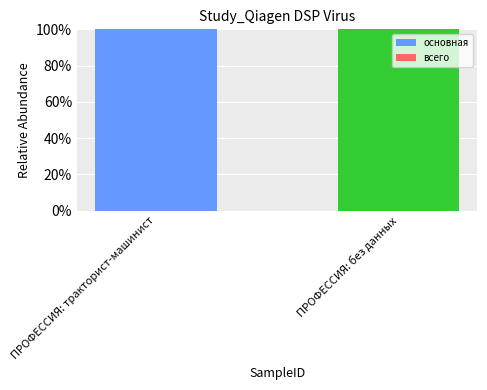

How many data points does each series have?

2